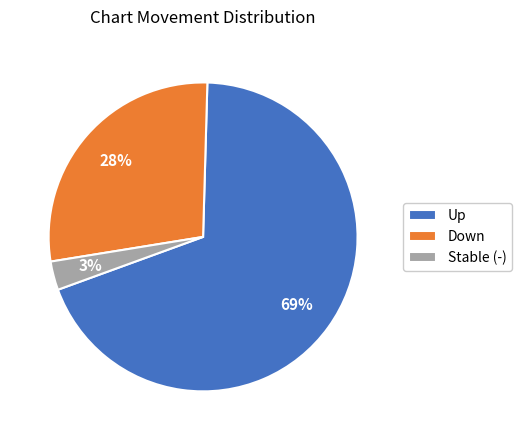

Do Stable (-) and Down together represent more than half of the pie?

No